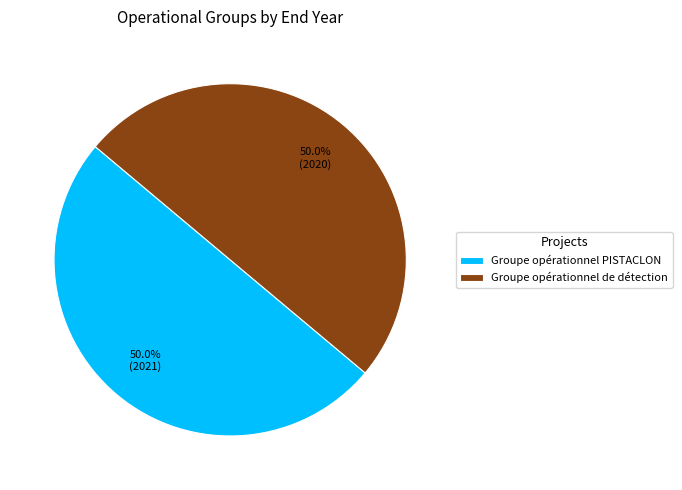

What is the ratio of the value at Groupe opérationnel de détection to the value at Groupe opérationnel PISTACLON?

1.0